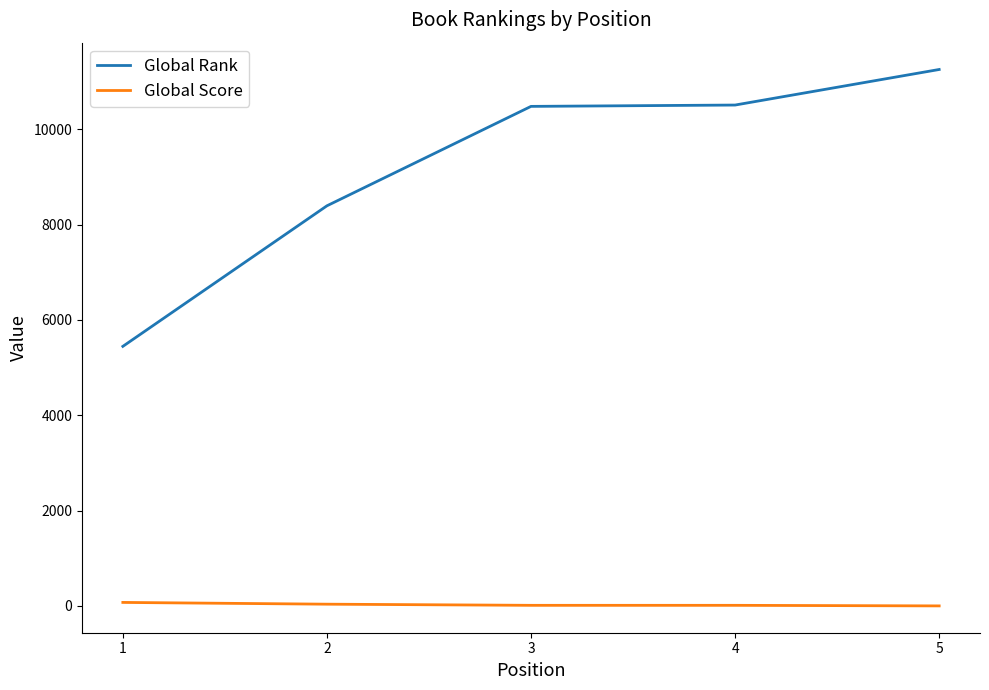

Rank the series by their average value, from highest to lowest.

Global Rank, Global Score